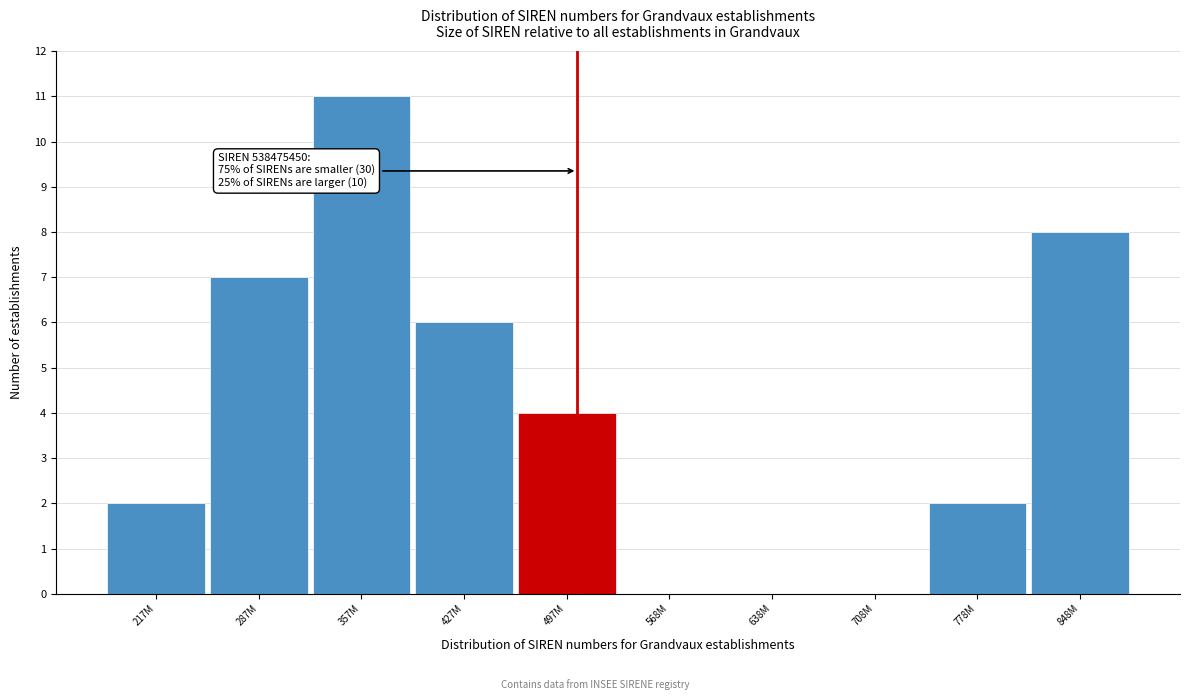

Reading right to left, extract all data points from this chart.

848M=8	778M=2	708M=0	638M=0	568M=0	497M=4	427M=6	357M=11	287M=7	217M=2